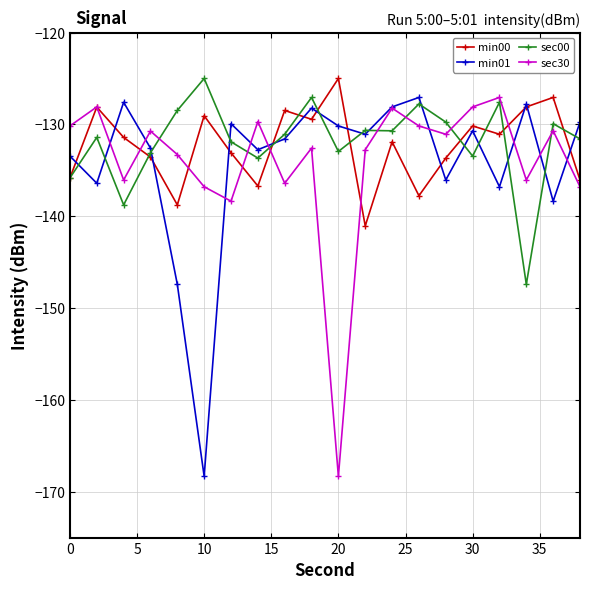

What is the value of the sec30 point at the 18th from the left?

-136.1